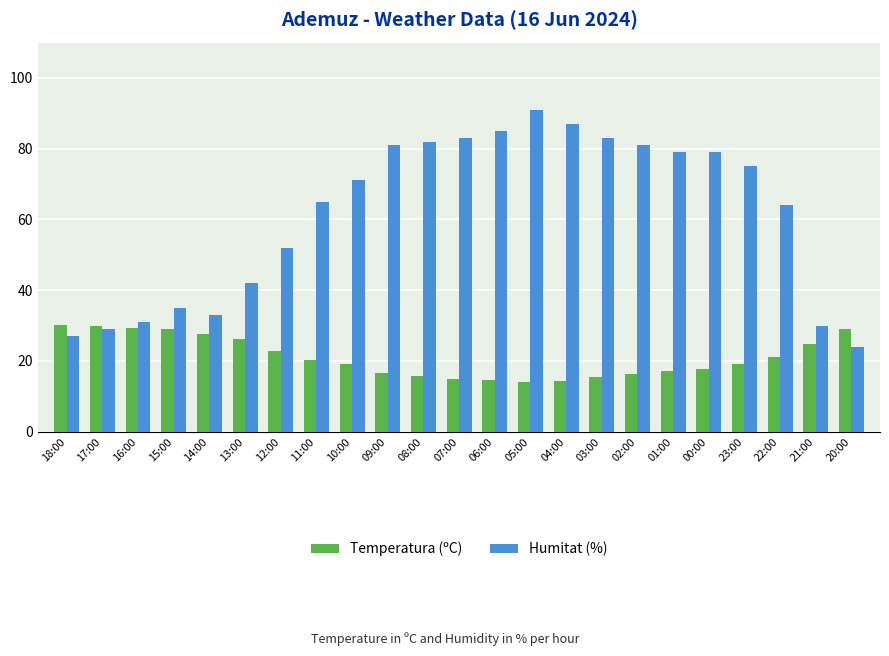

What is the highest value of the Humitat (%) series?

91.0